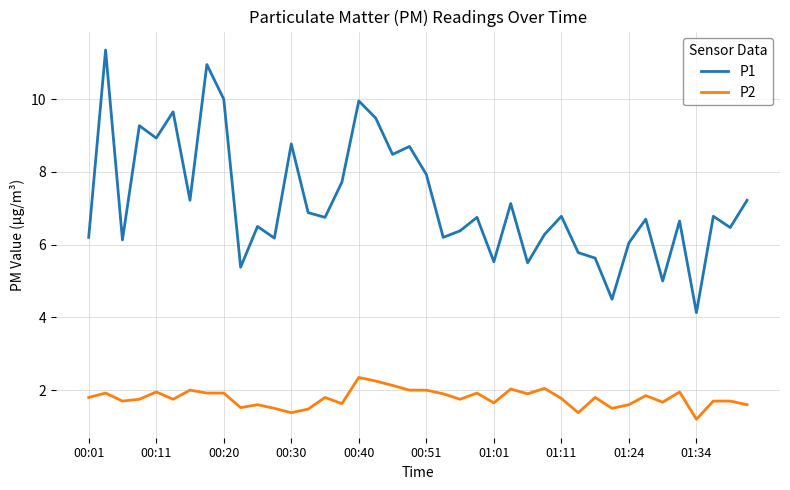

Rank the series by their maximum value, from lowest to highest.

P2, P1